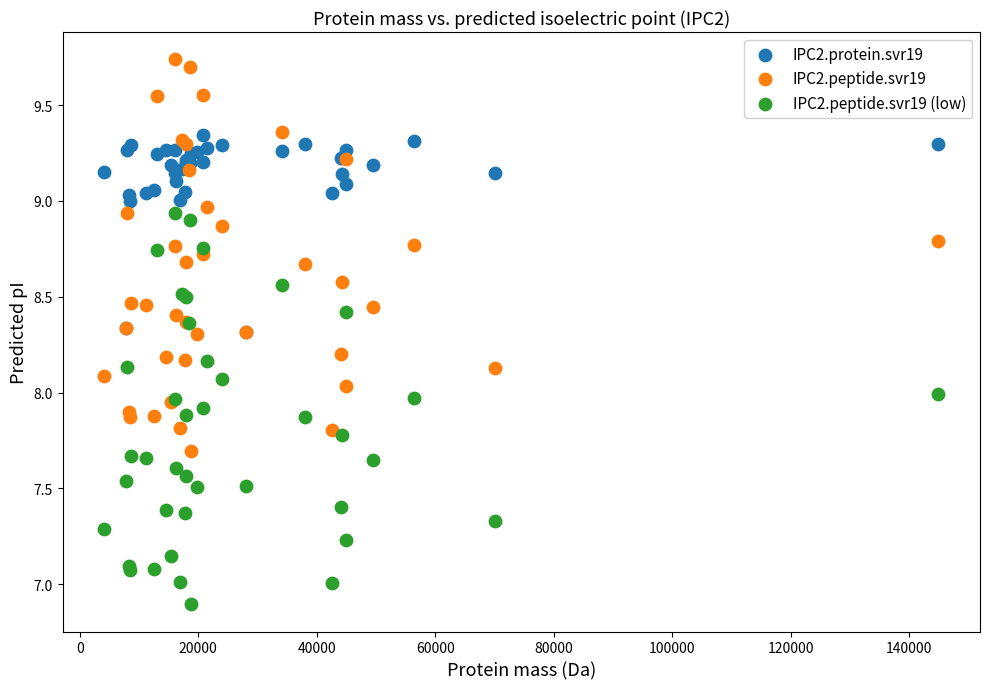

Which series contains the lowest Y value?

IPC2.peptide.svr19 (low)